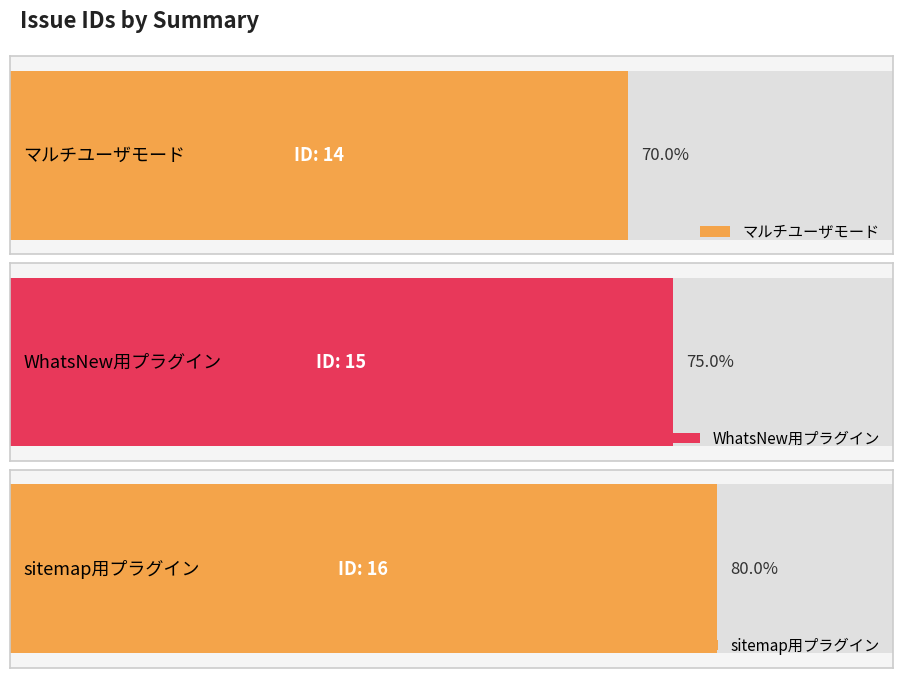

Reading right to left, list all the values displayed in this chart.

16	15	14